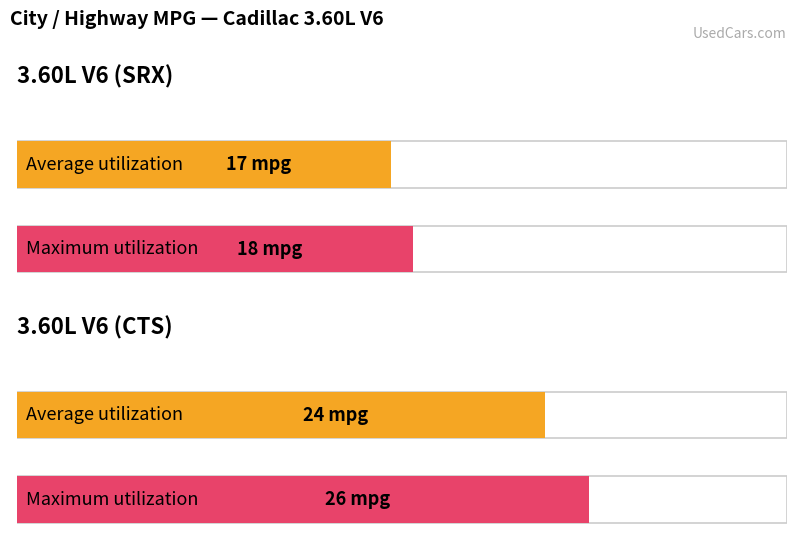

What is the total value across all series at 3.60L V6 (CTS)?

50